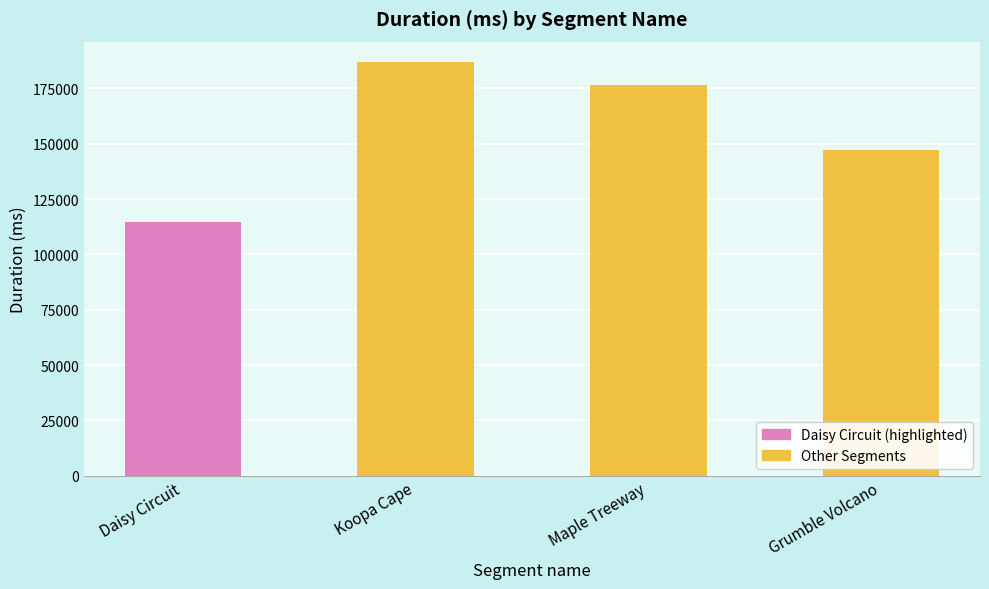

Reading right to left, transcribe all the data shown in this chart.

Grumble Volcano=147005	Maple Treeway=176596	Koopa Cape=186843	Daisy Circuit=114801